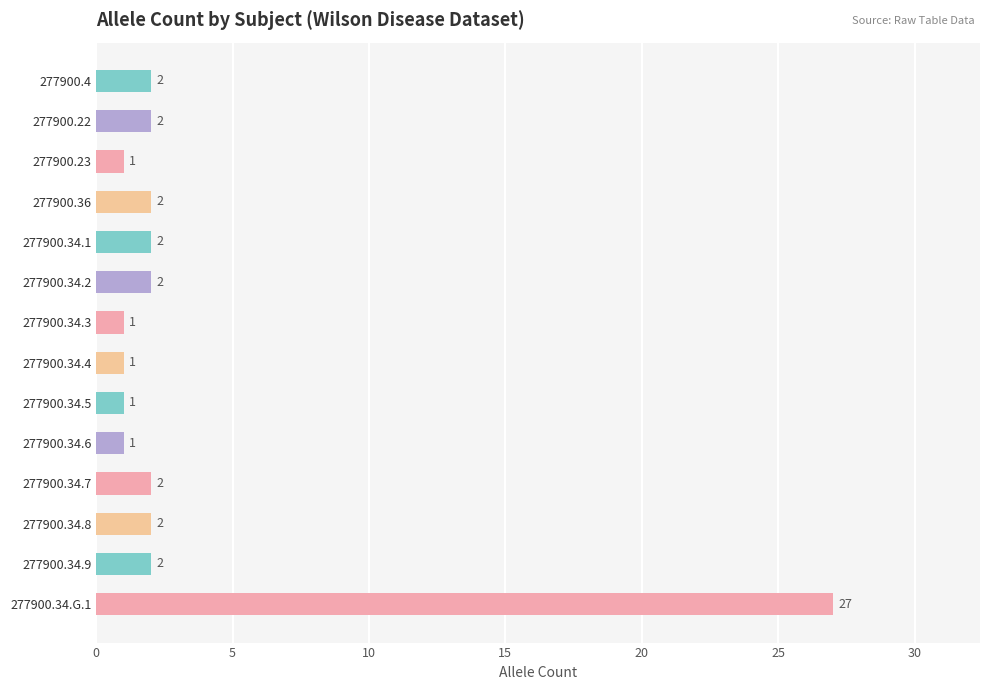

What position from the bottom is 277900.22?

13